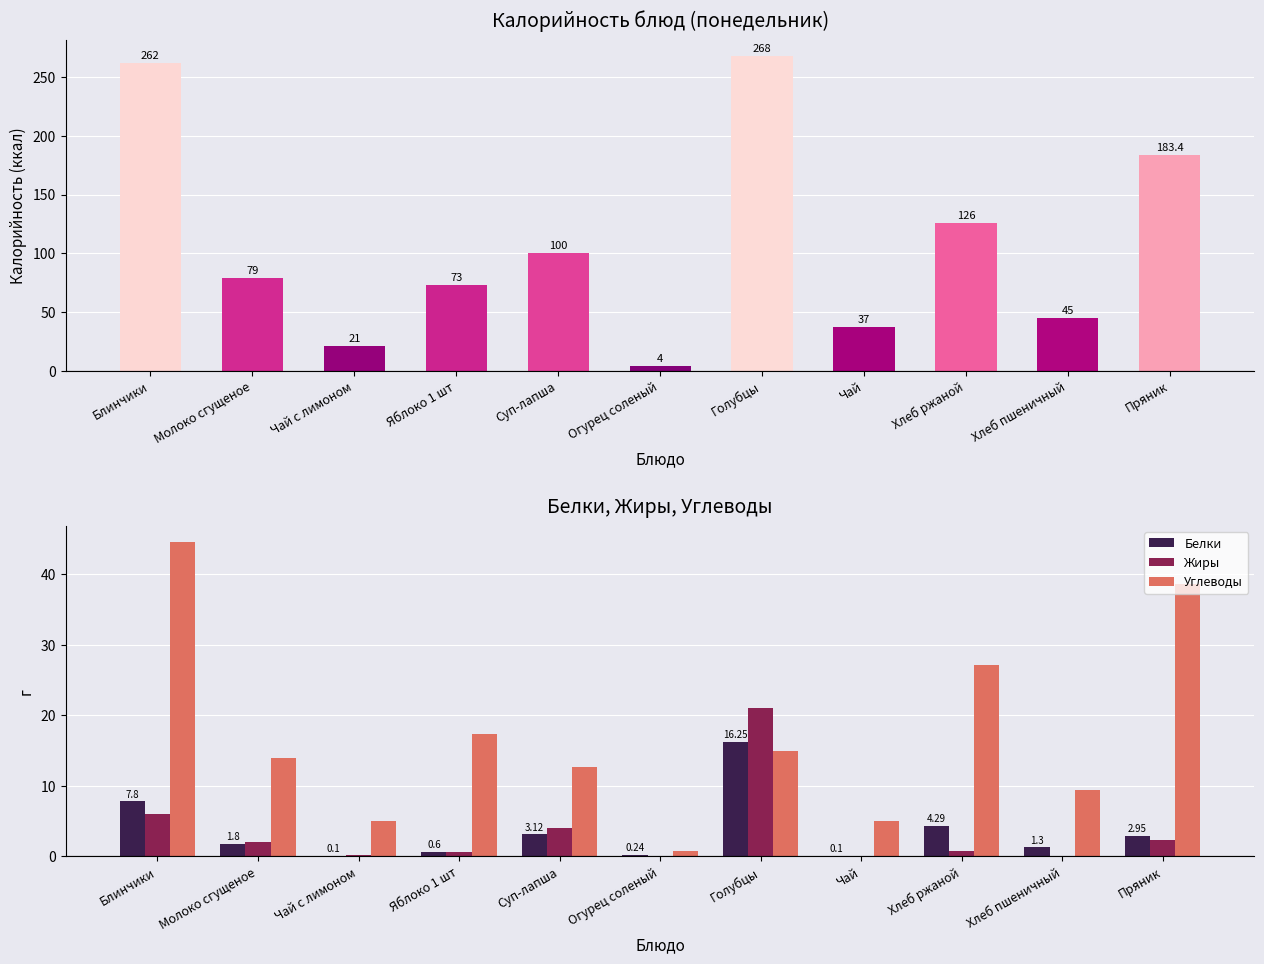

What is the value of the Углеводы bar at the 10th from the left?

9.4